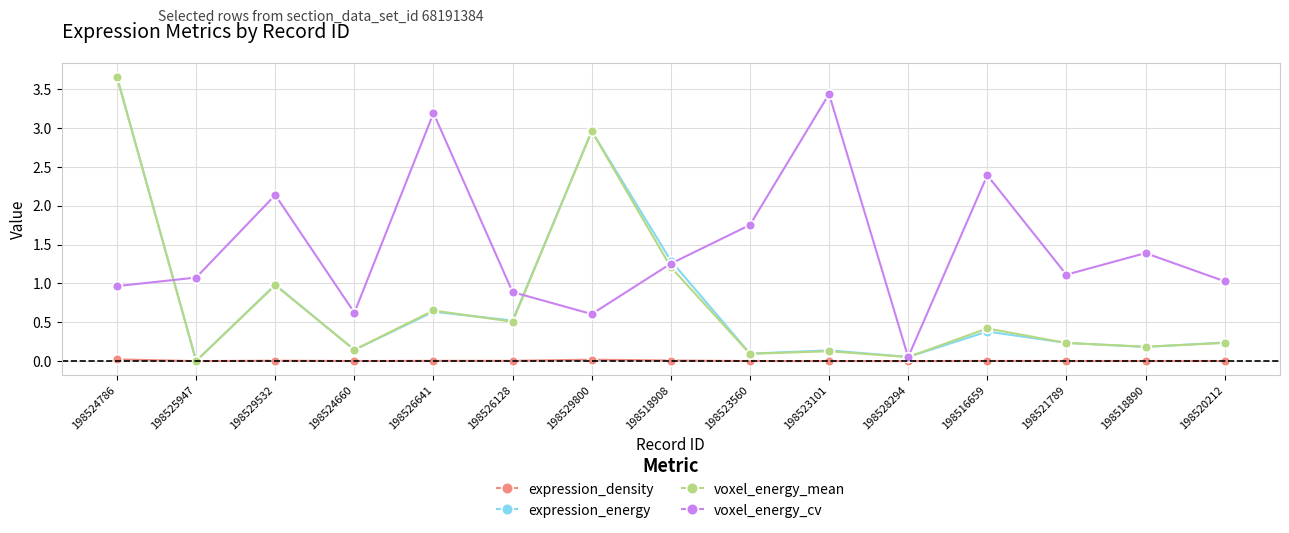

True or false: expression_energy has more than 2 points higher than both neighbors.

True